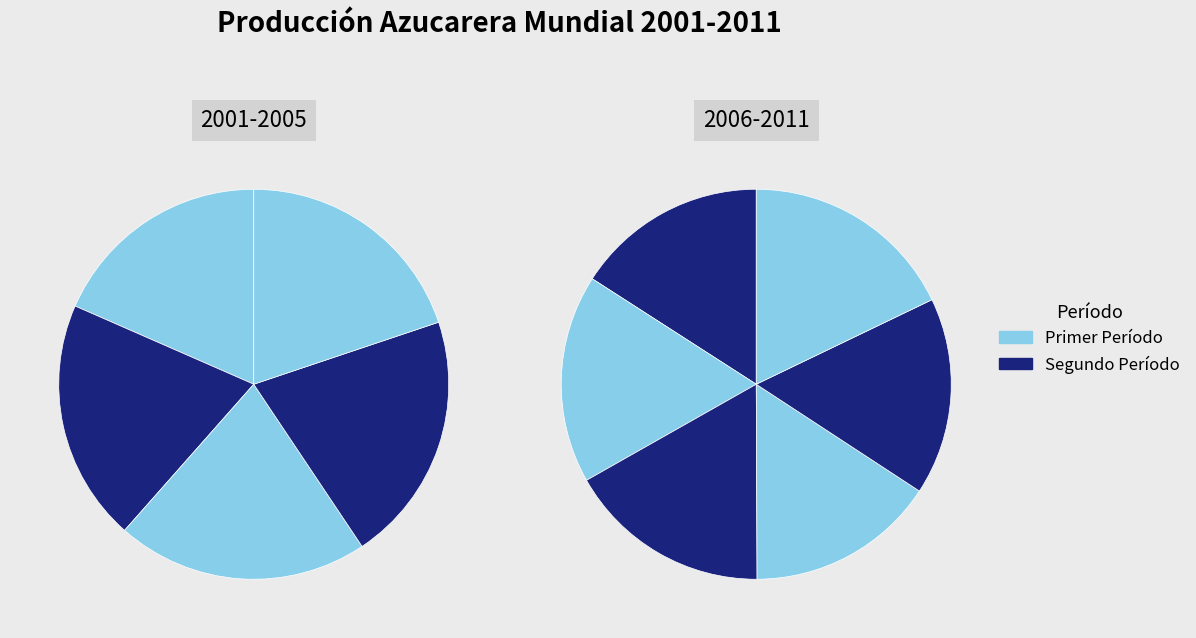

Count the number of slices in the pie.

11